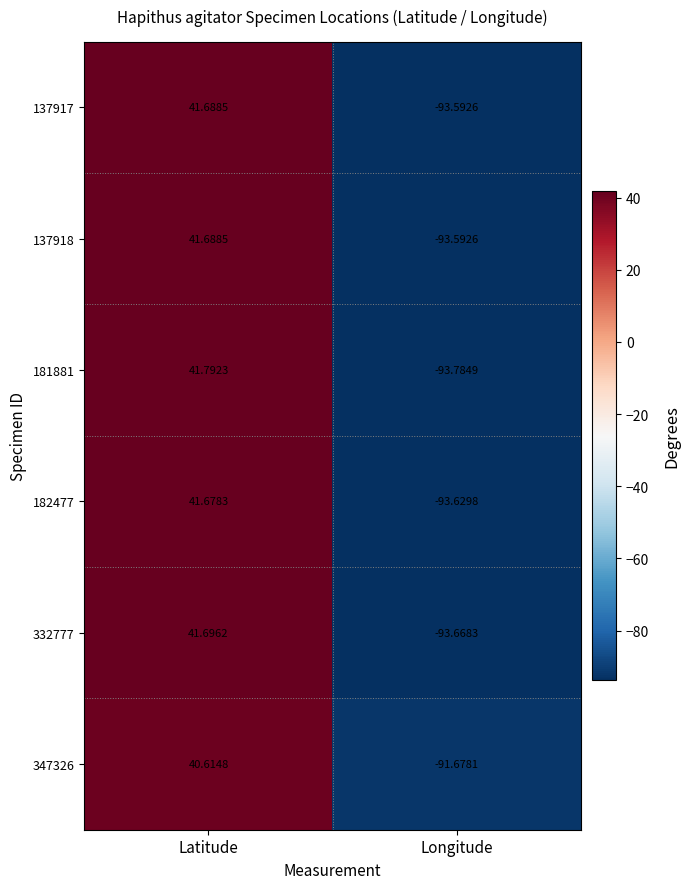

At which category does the chart reach its peak across all series?

Latitude